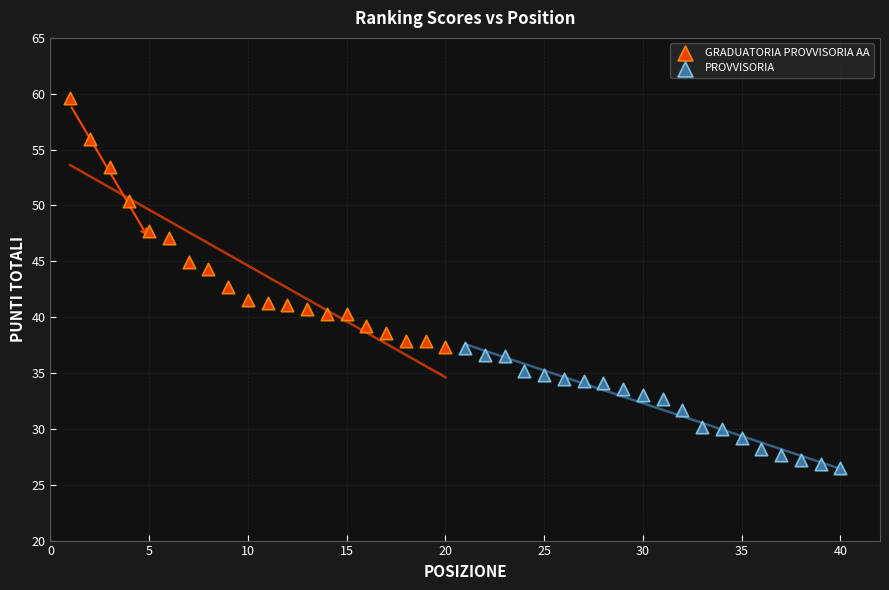

Which series contains the highest Y value?

GRADUATORIA PROVVISORIA AA